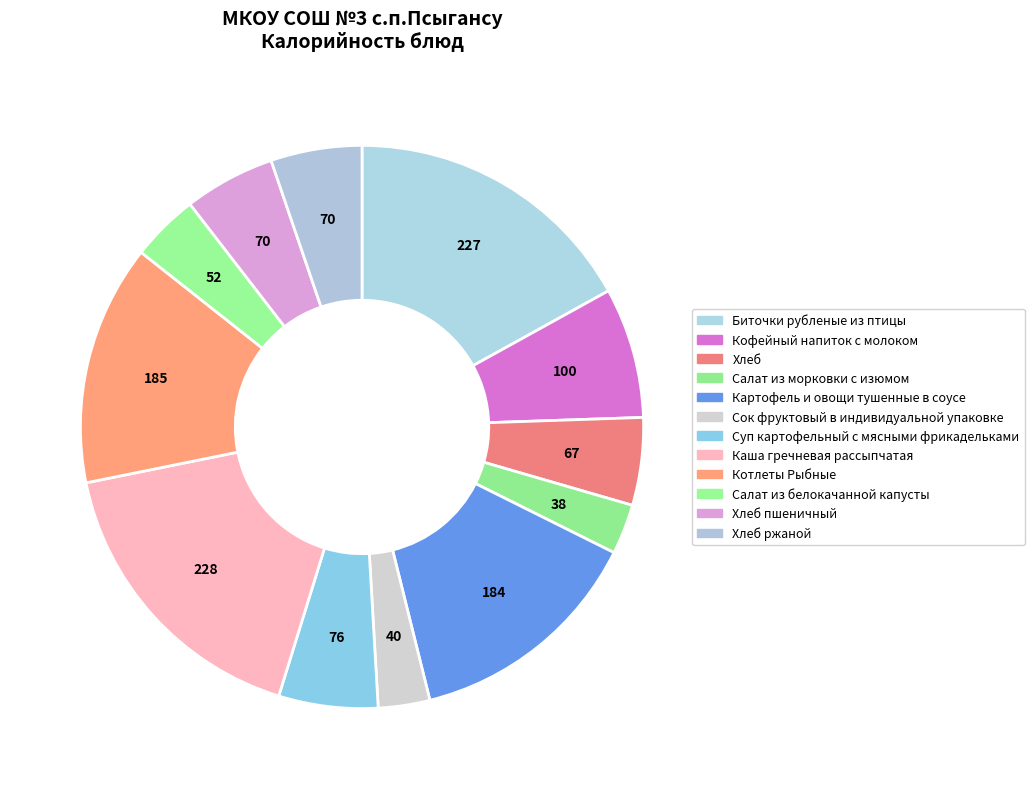

To the nearest percent, what is the average slice percentage?

8%